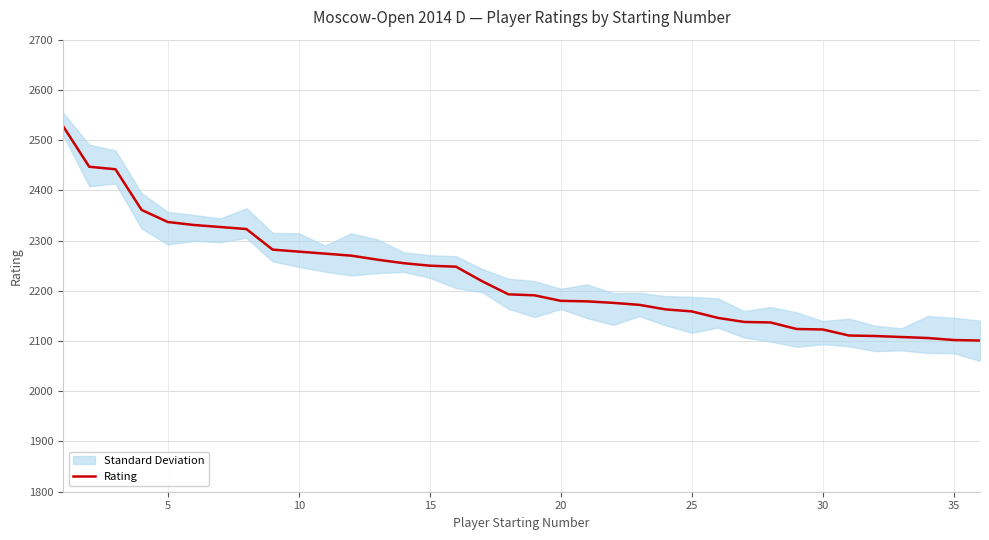

What is the maximum value for Rating?

2528